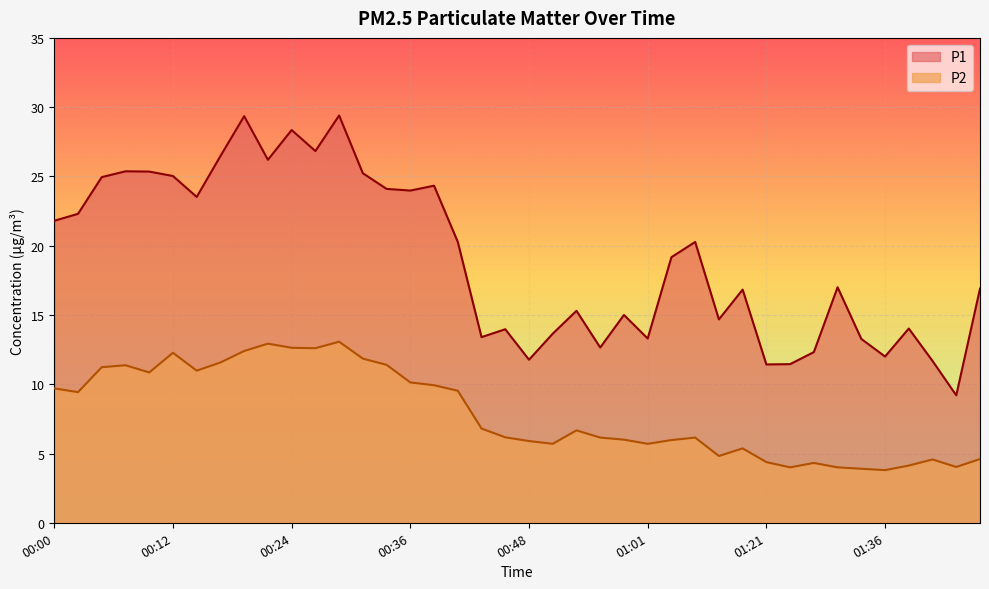

What is the label of the 35th point from the right?

00:12